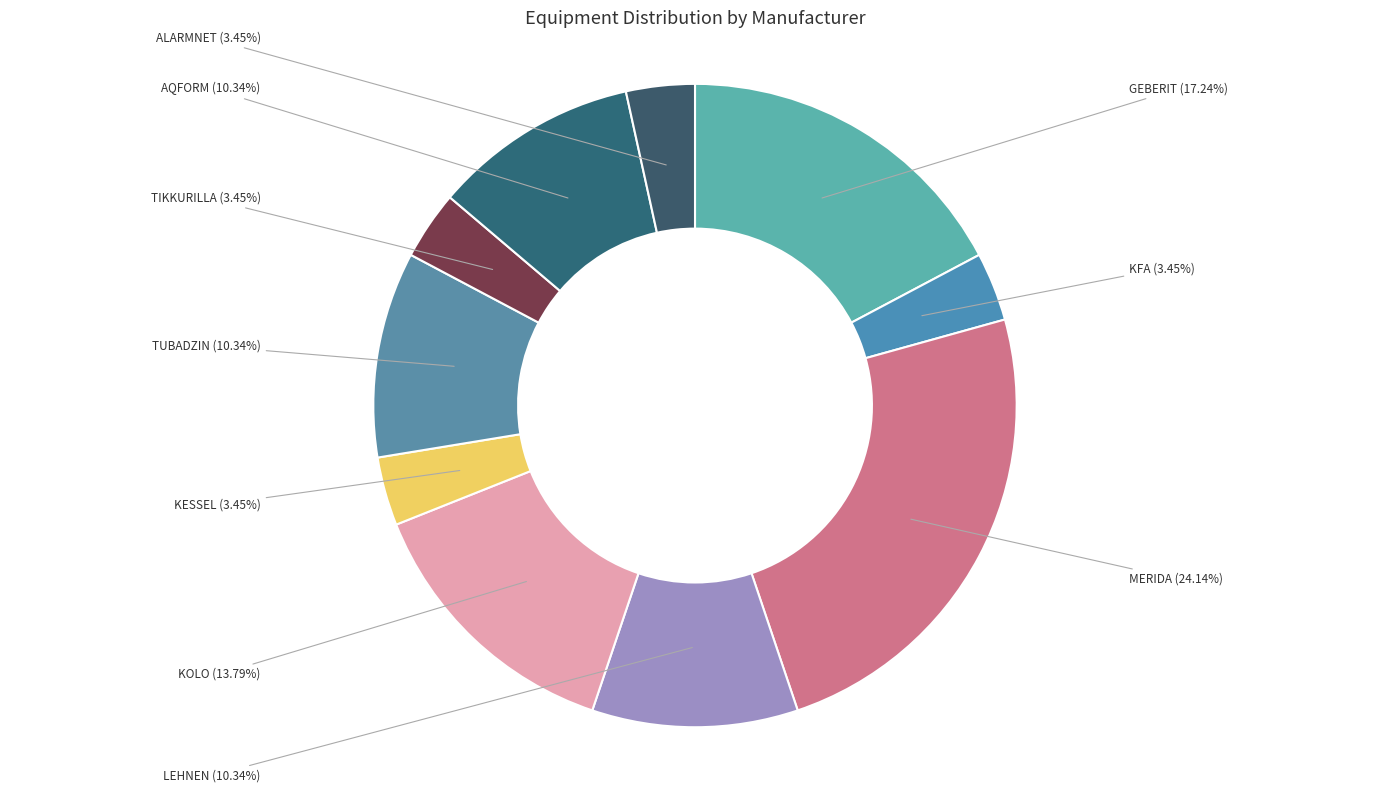

Does ALARMNET account for over 50% of the chart?

No